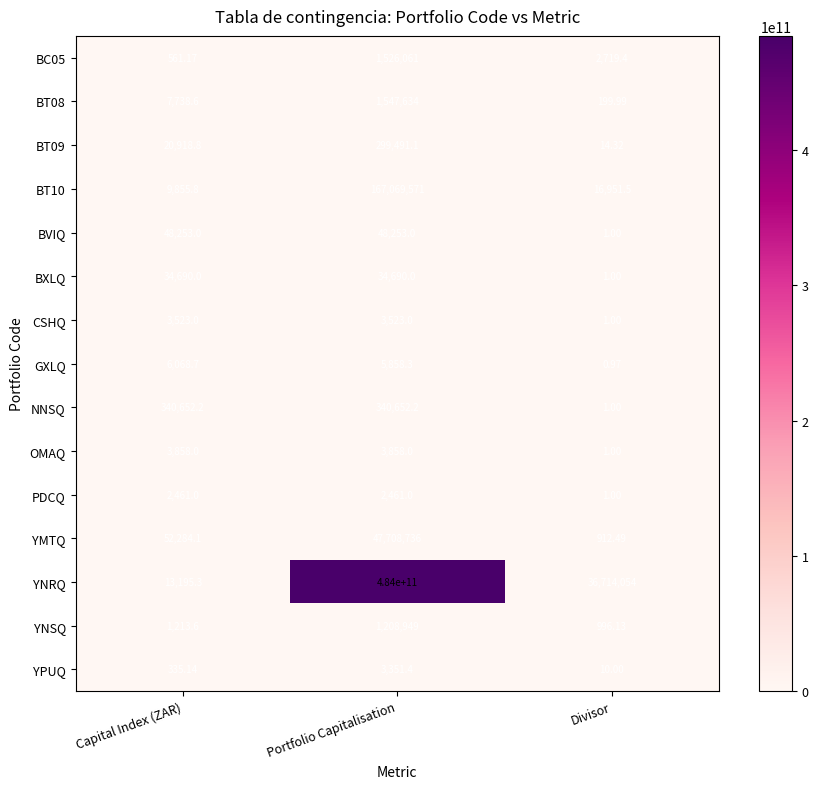

List the labels in order of BT08 value, largest first.

Portfolio Capitalisation, Capital Index (ZAR), Divisor